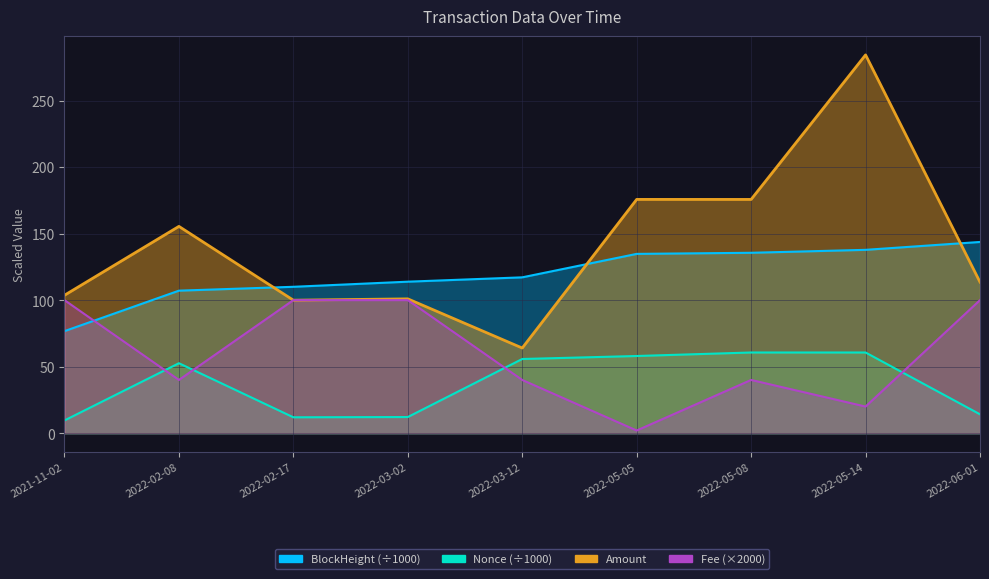

Which series has the largest total across all categories?

Amount